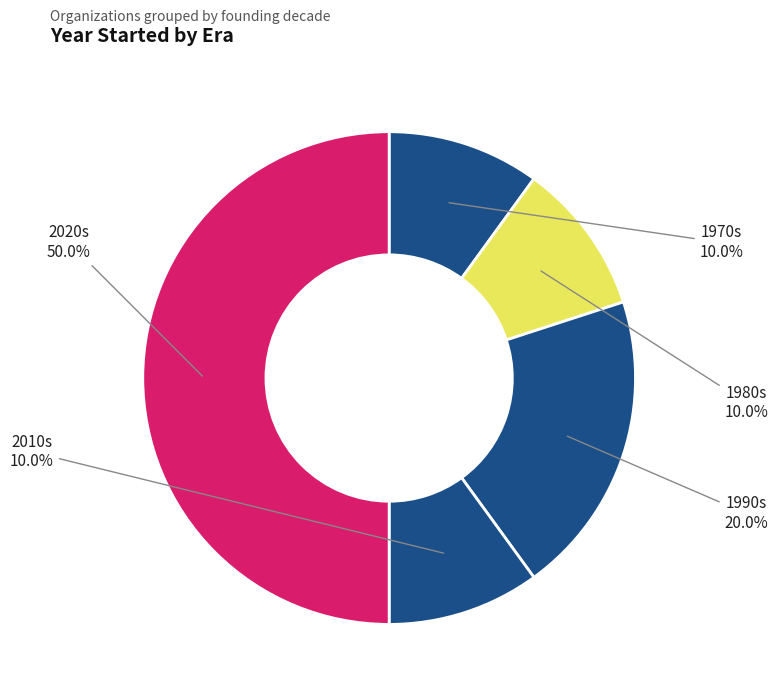

Combined, what portion of the pie is 1980s and 1990s?

30.0%